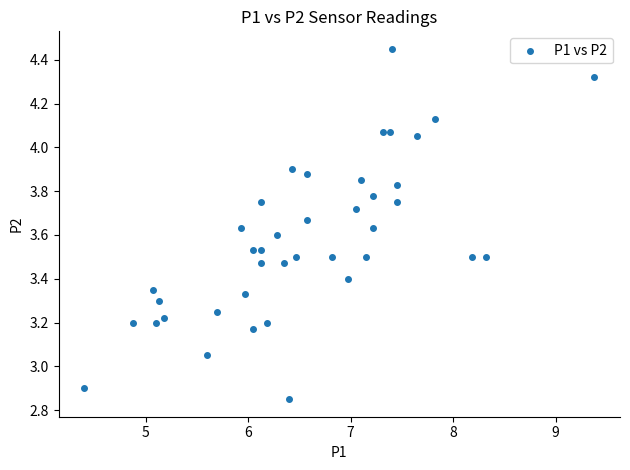

What is the range of Y values (max minus min)?

1.6